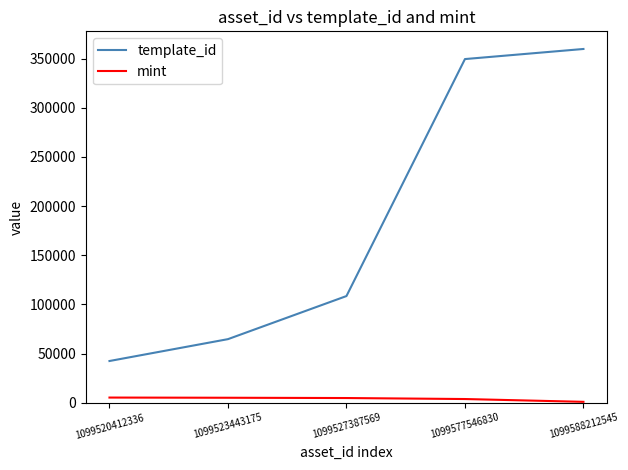

What is the difference between the maximum and minimum values in the mint series?

4343